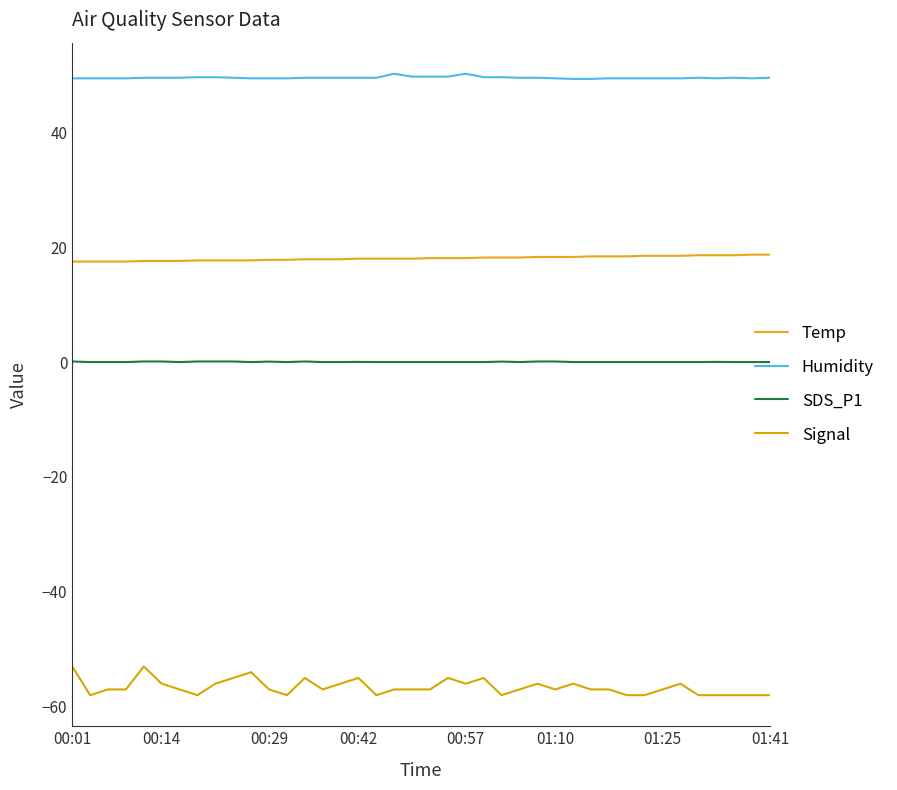

What is the greatest value displayed?

50.2